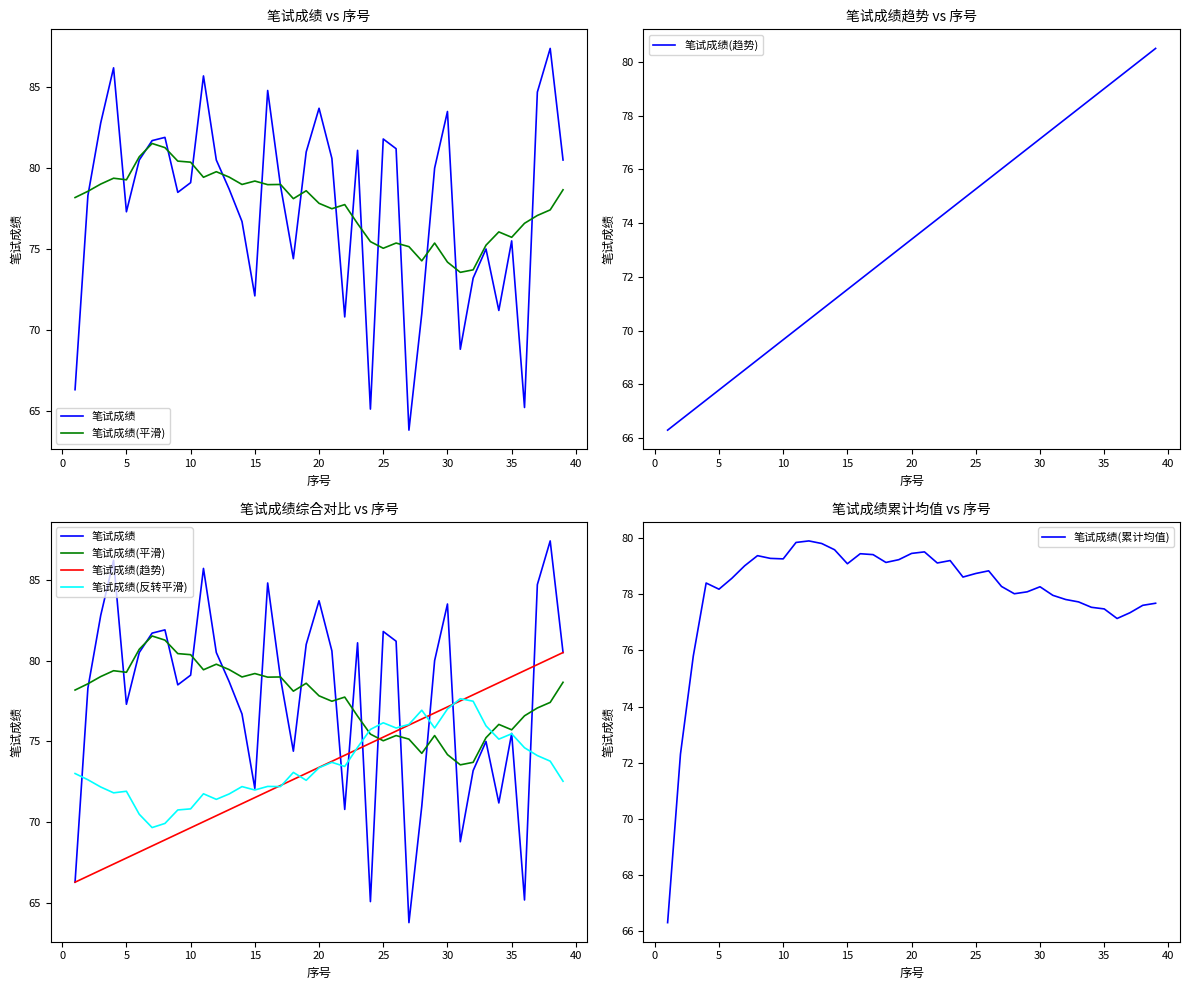

Rank the series by their maximum value, from lowest to highest.

笔试成绩(反转平滑), 笔试成绩(累计均值), 笔试成绩(趋势), 笔试成绩(平滑), 笔试成绩